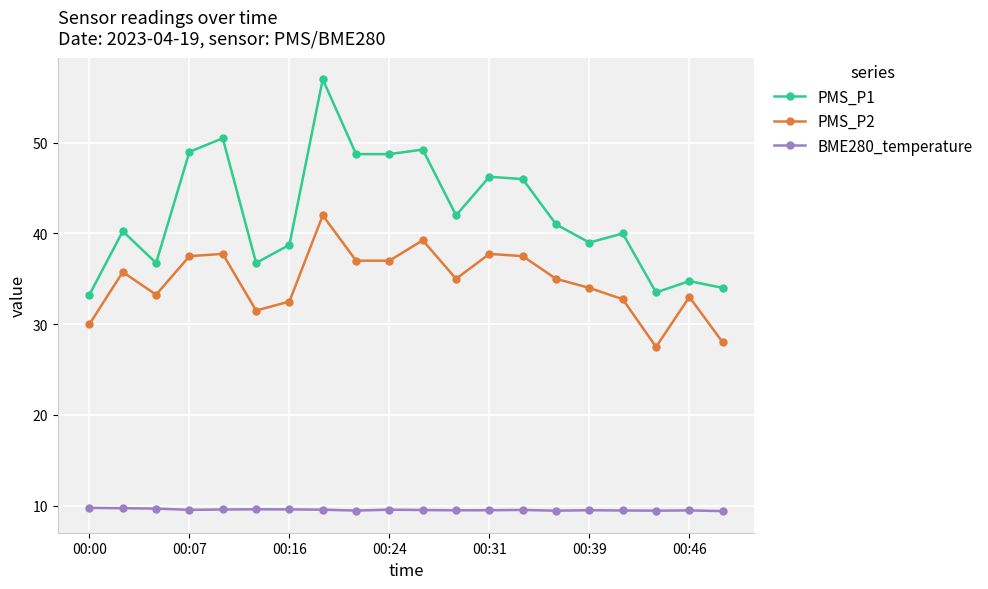

What is the smallest value displayed?

9.4